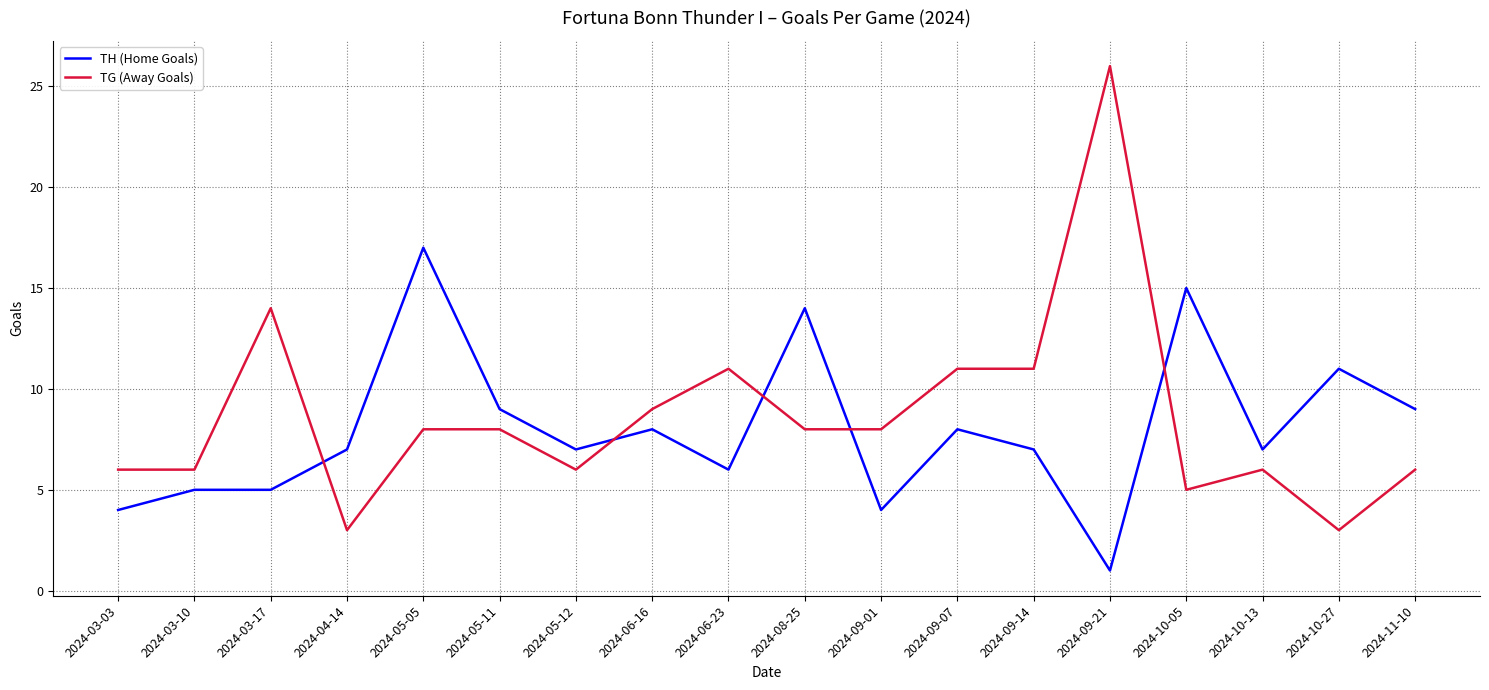

What is the total value across all series at 2024-09-07?

19